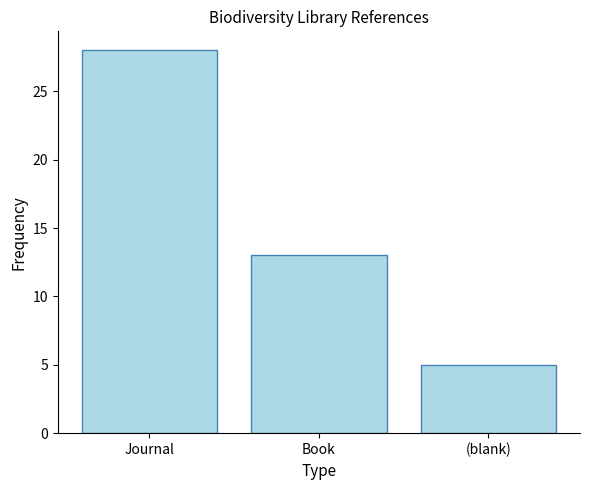

The chart shows a value of 5 at (blank). True or false?

True